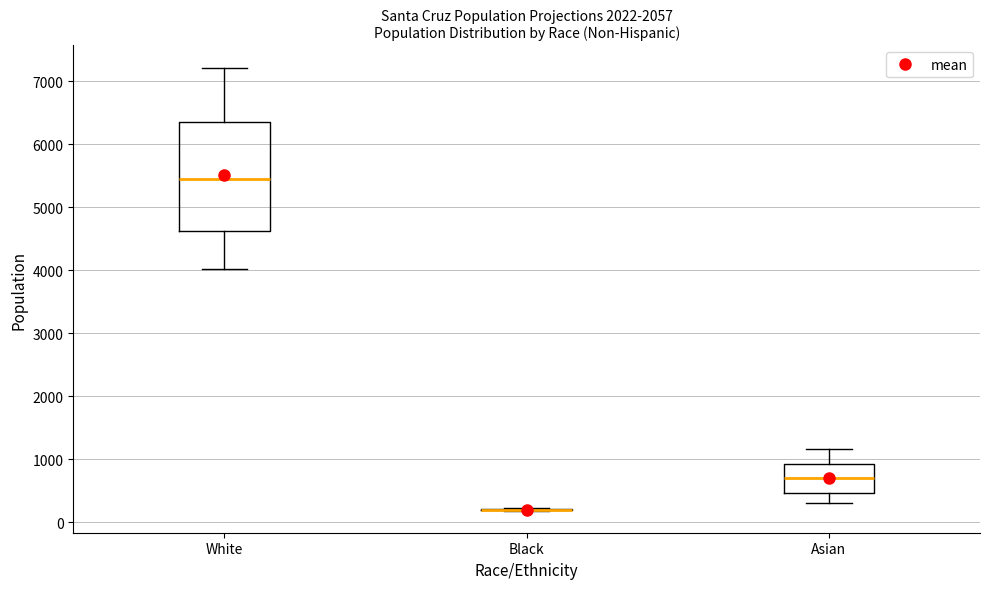

Reading left to right, transcribe this box plot: for each box, give where its median line is, the range the box spans, and where its two whiskers end, as read against the y-axis. The values are not printed on the chart, so give them approximately, as read against the axis.

White: median 5400, box 4600 to 6400, whiskers 4000 to 7200
Black: box collapsed to a line at 200, whiskers 200 to 200
Asian: median 700, box 500 to 900, whiskers 300 to 1200